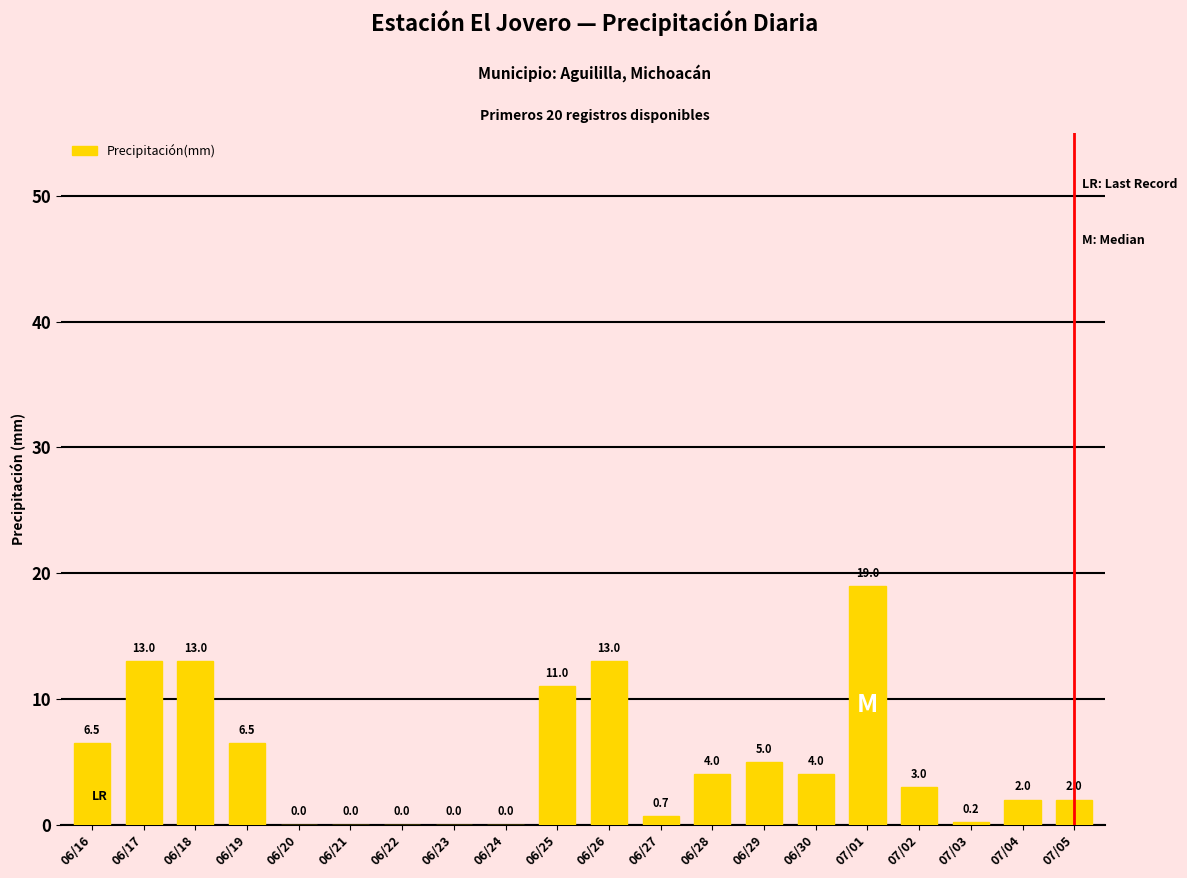

Reading left to right, list all the values displayed in this chart.

06/16=6.5	06/17=13.0	06/18=13.0	06/19=6.5	06/20=0.0	06/21=0.0	06/22=0.0	06/23=0.0	06/24=0.0	06/25=11.0	06/26=13.0	06/27=0.7	06/28=4.0	06/29=5.0	06/30=4.0	07/01=19.0	07/02=3.0	07/03=0.2	07/04=2.0	07/05=2.0